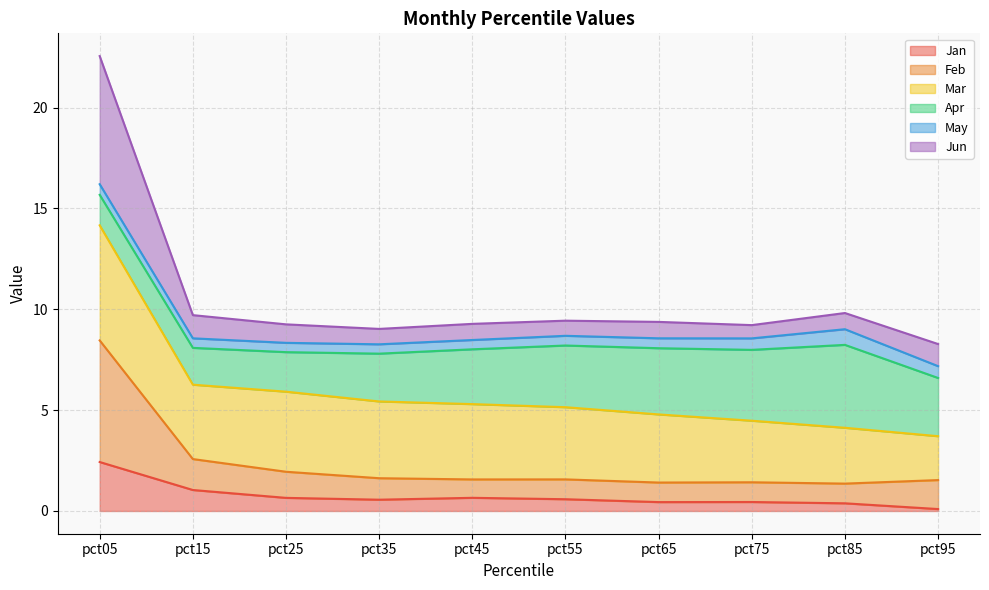

In Jun, how many points are higher than both neighbors (excluding endpoints)?

2